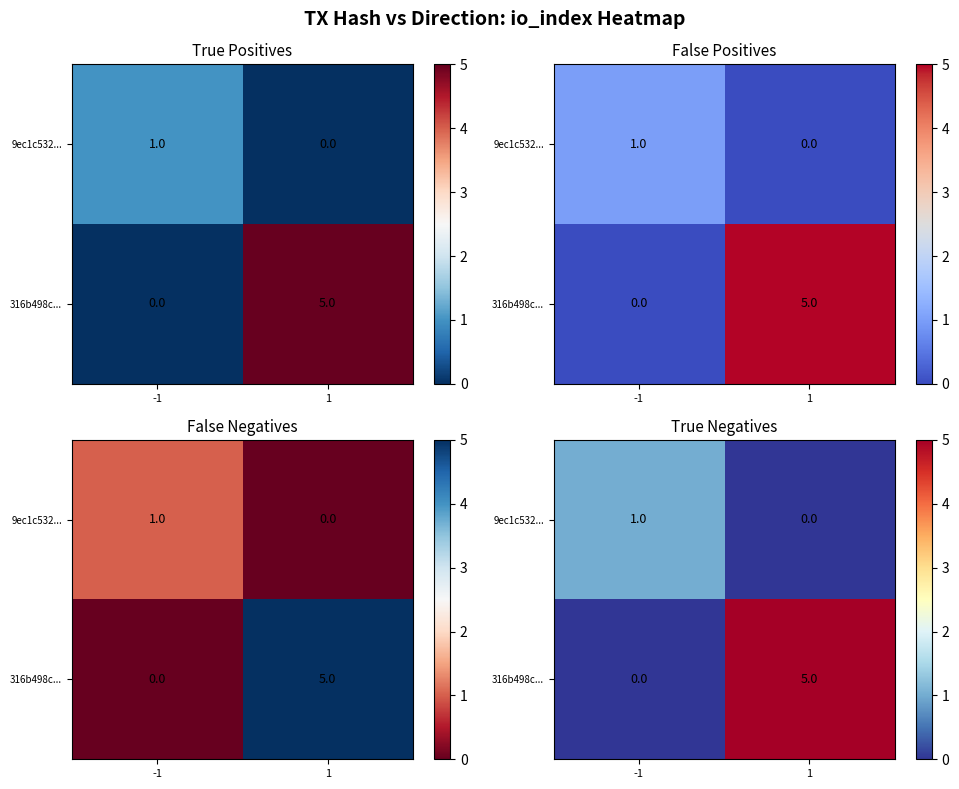

Which series changed the most between -1 and 1?

316b498c...